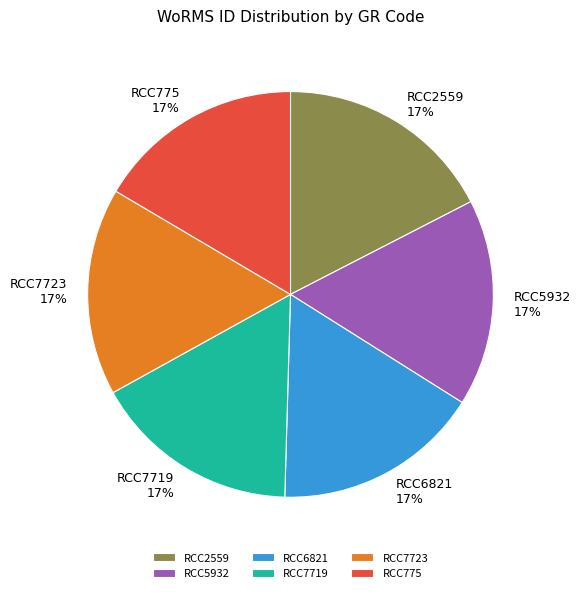

Is it true that RCC7719 is 17% of the pie?

True